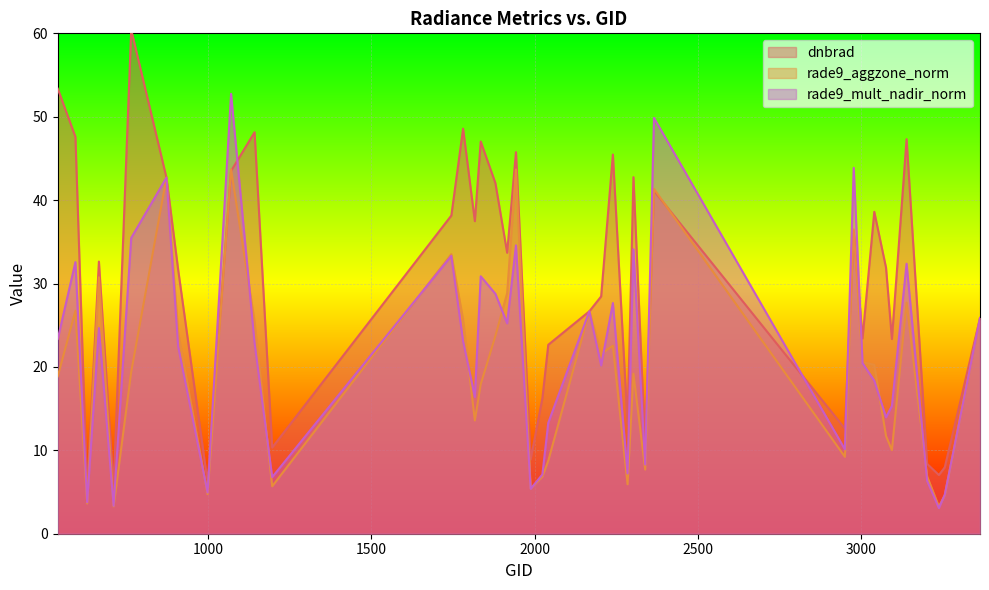

At which category does rade9_aggzone_norm reach its first local peak?

593